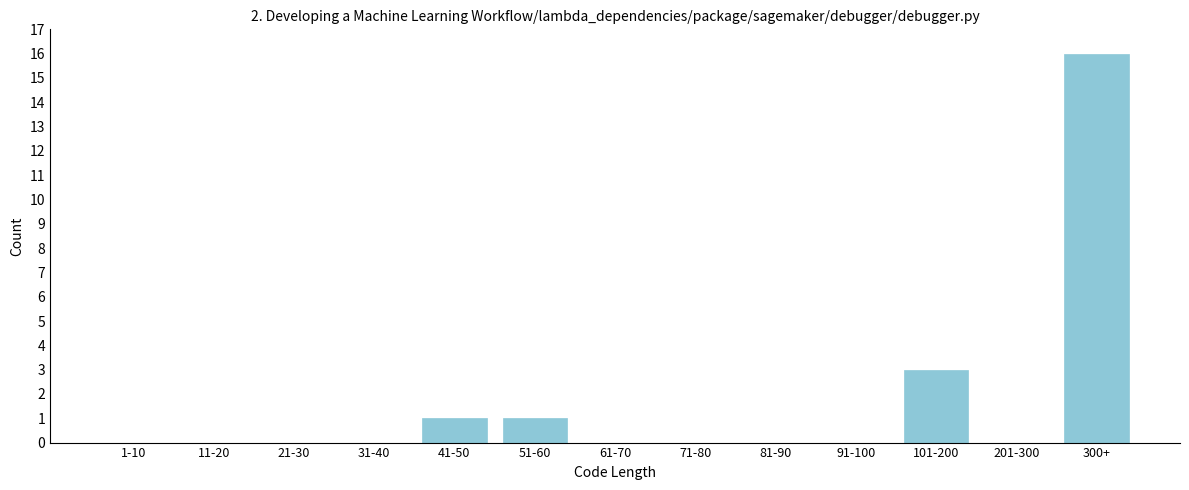

Reading left to right, what are all the values shown in this chart?

1-10=0	11-20=0	21-30=0	31-40=0	41-50=1	51-60=1	61-70=0	71-80=0	81-90=0	91-100=0	101-200=3	201-300=0	300+=16